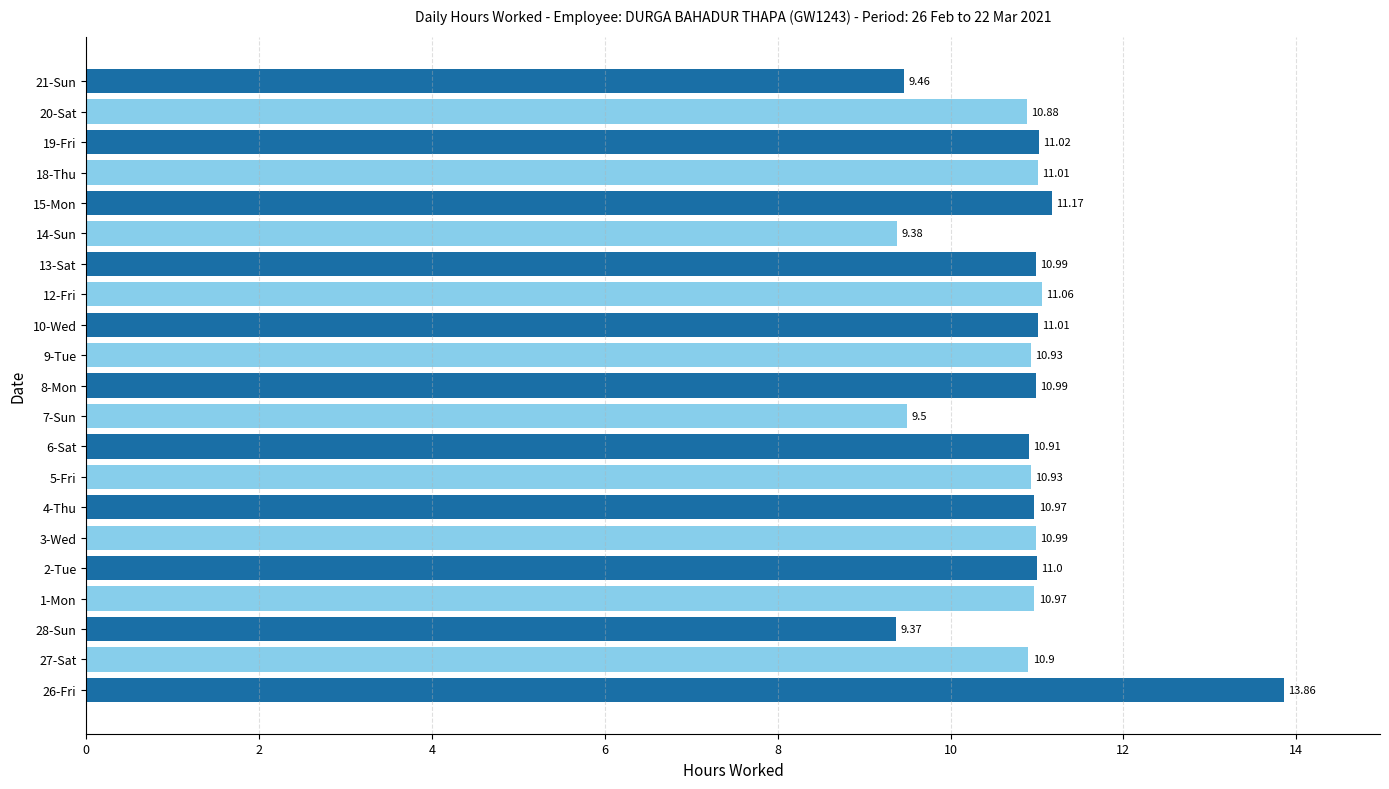

Does the chart contain stacked bars?

No